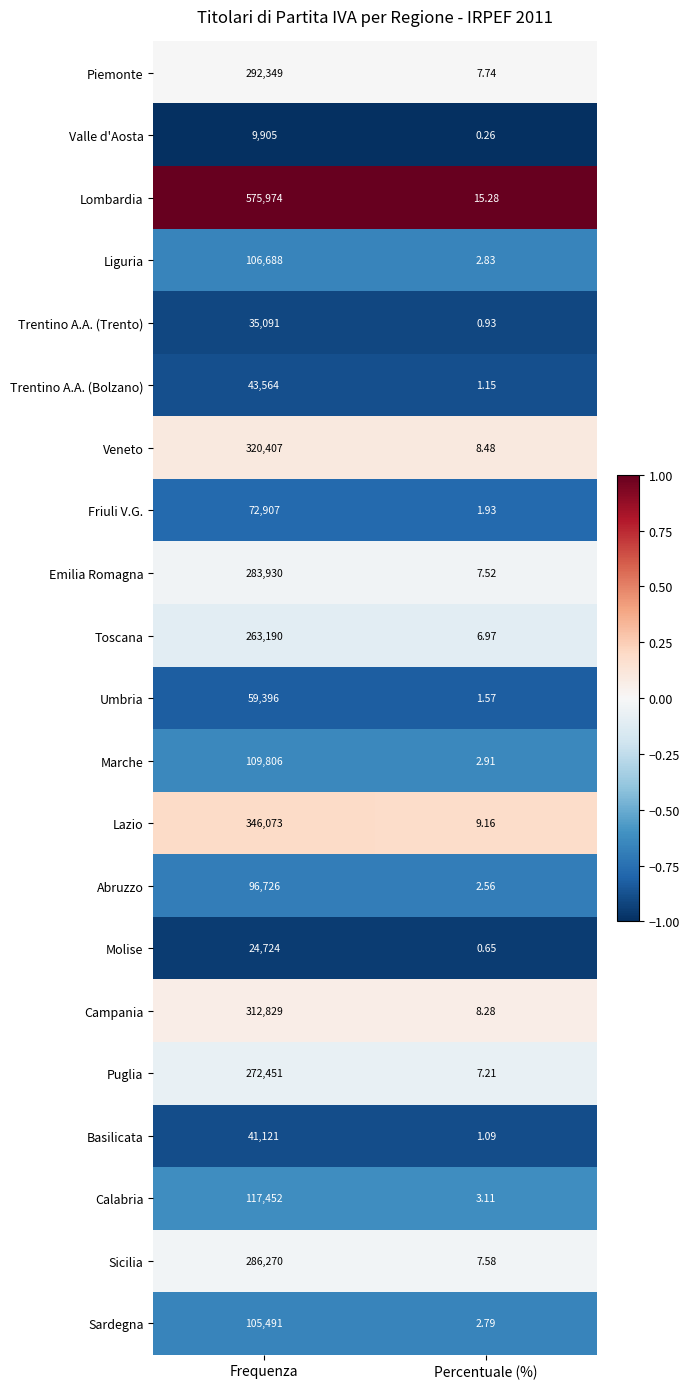

At which label is Toscana closest to 131598?

Percentuale (%)